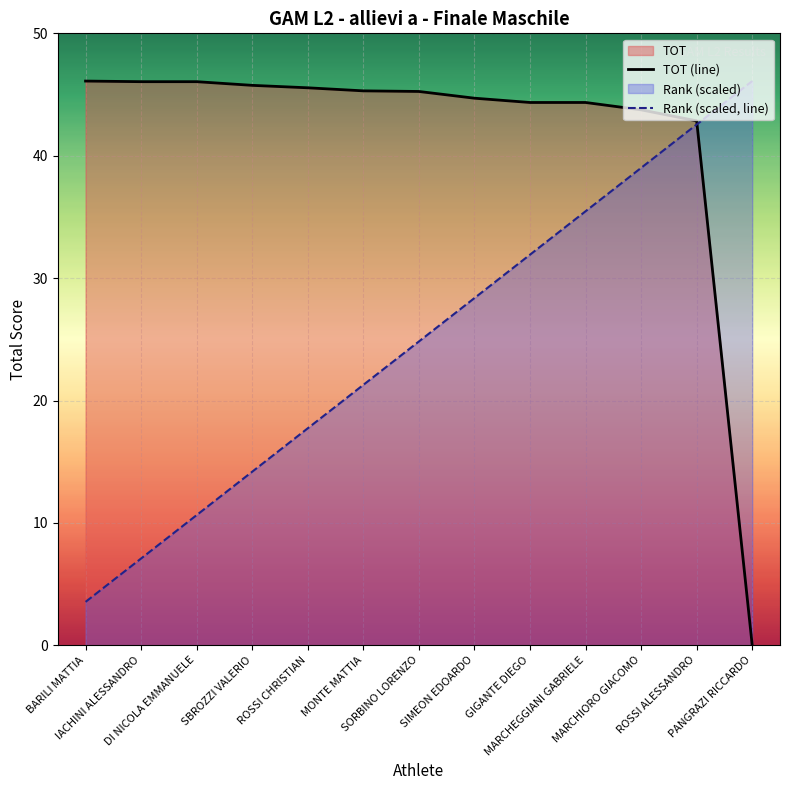

Where do TOT (line) and Rank (scaled, line) first cross each other?

ROSSI ALESSANDRO and PANGRAZI RICCARDO